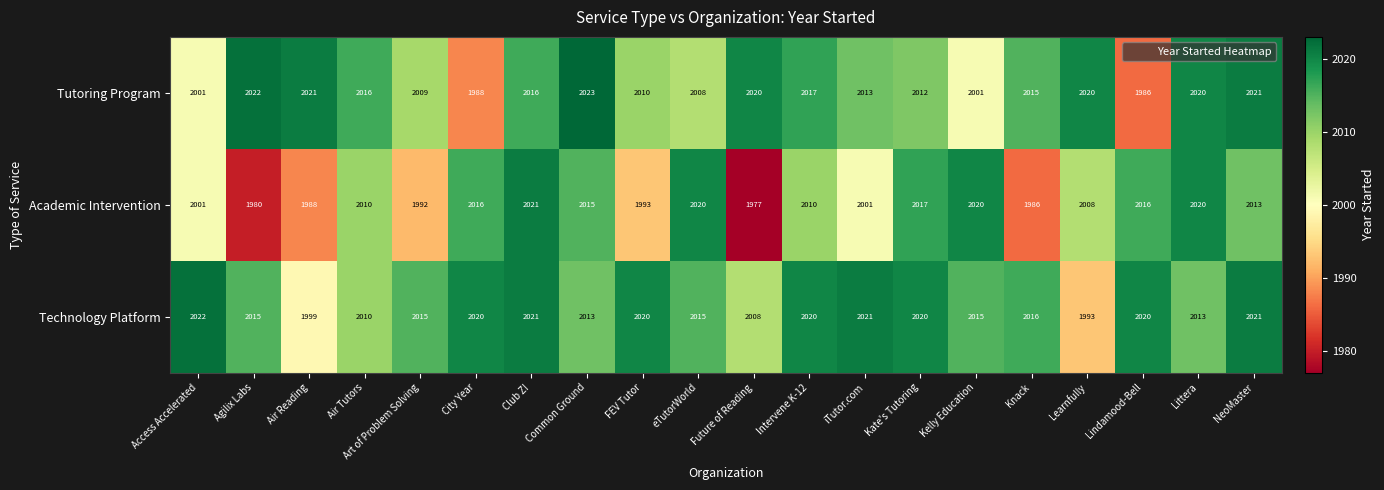

Is it true that Technology Platform equals 769 at Intervene K-12?

False